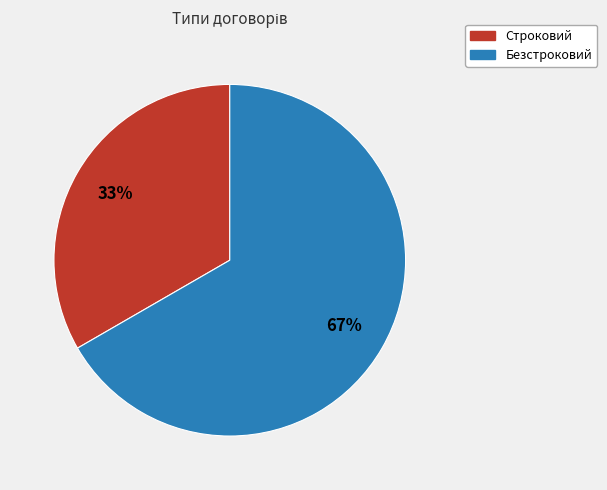

Is there any slice that represents more than half of the pie?

Yes